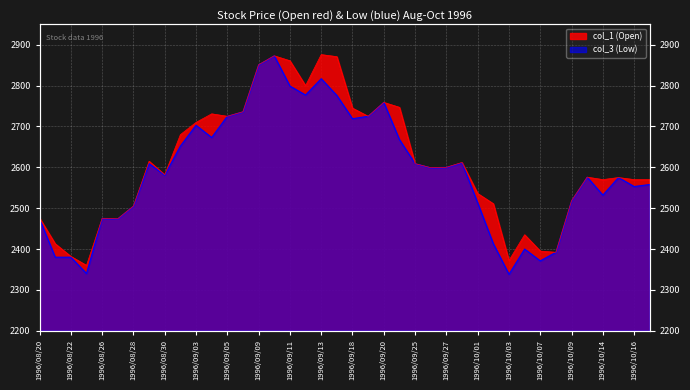

The value of col_3 at 1996/09/04 is 2673. True or false?

True